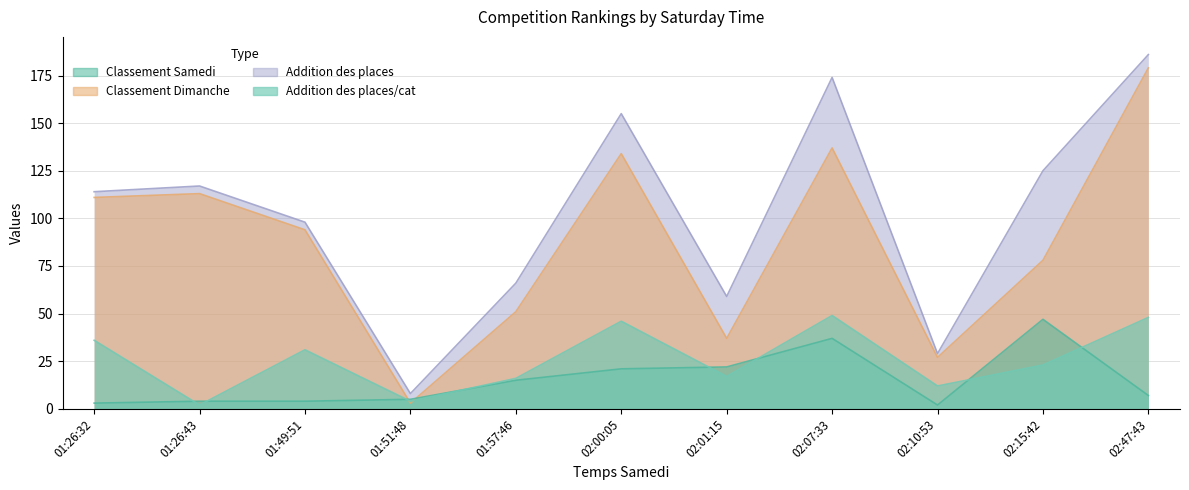

Where is the first local minimum for Classement Samedi?

02:10:53